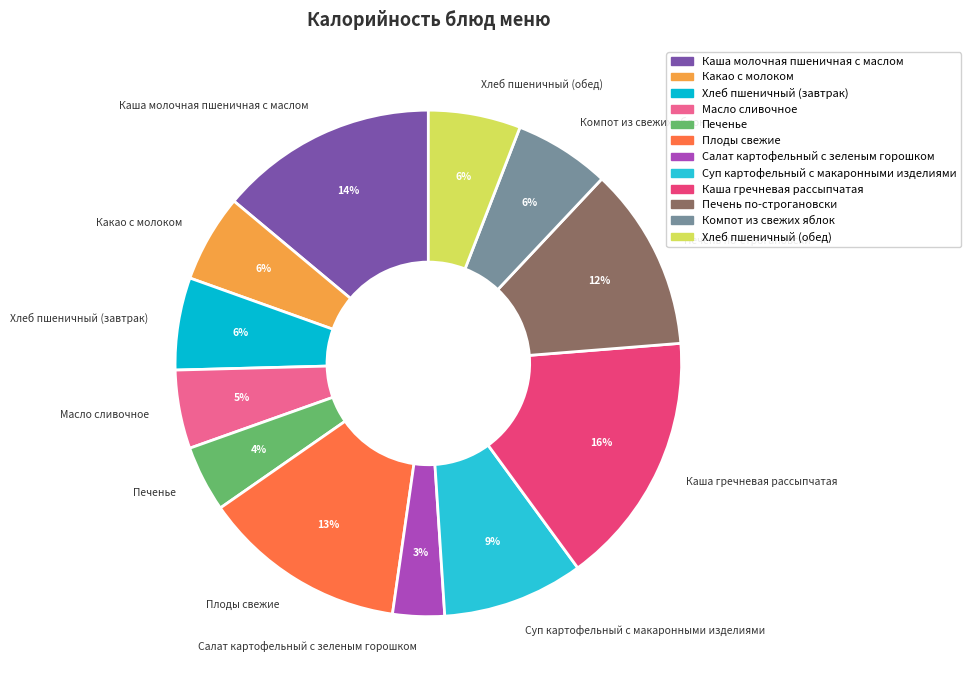

The Хлеб пшеничный (обед) slice represents 6% of the pie. True or false?

True